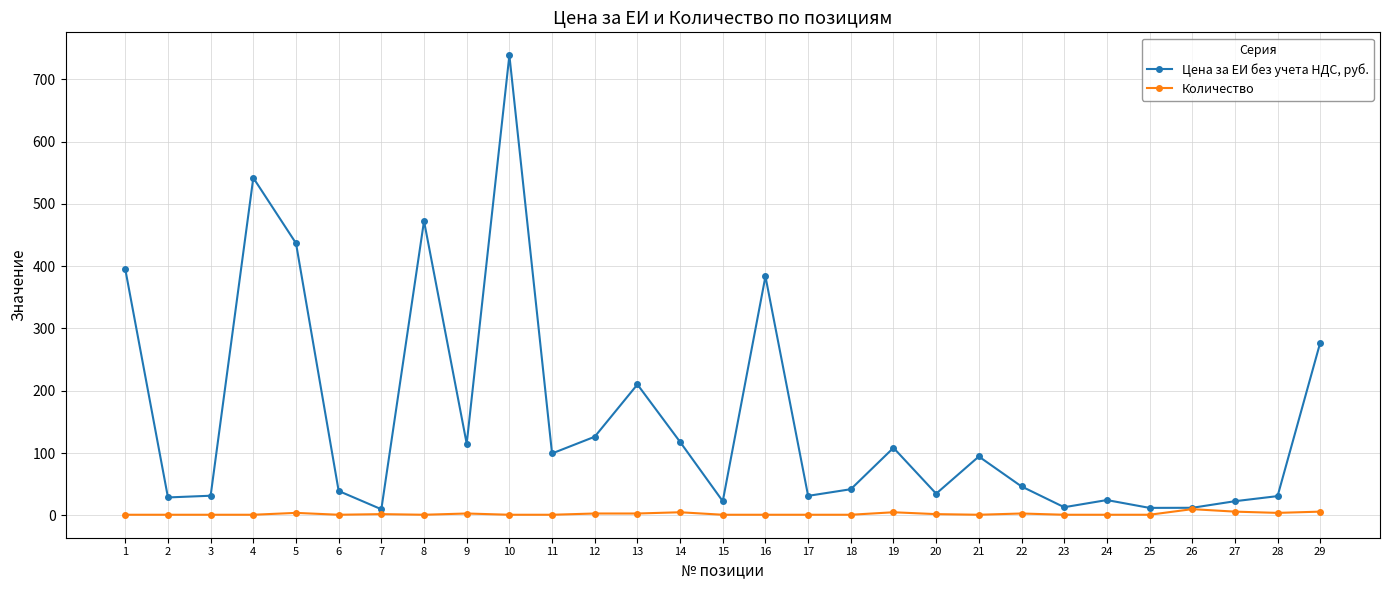

List the series in order of their overall mean, highest first.

Цена за ЕИ без учета НДС, руб., Количество